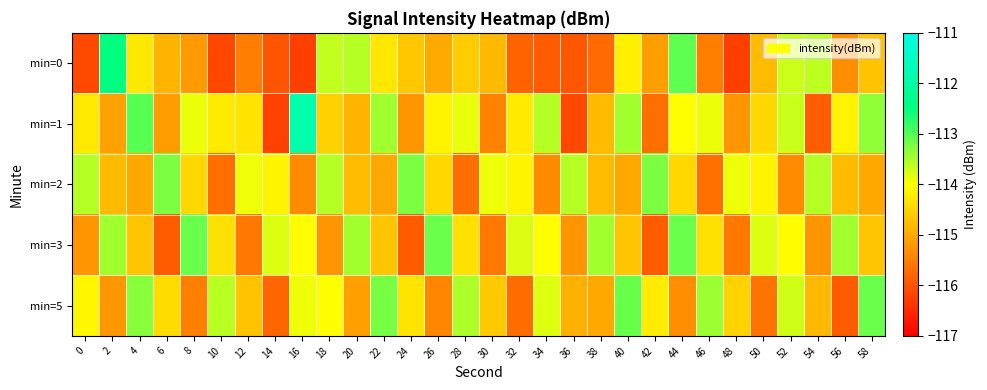

Reading left to right, list all the values displayed in this chart.

min=0: 0=-116.1	2=-112.5	4=-114.3	6=-114.9	8=-115.2	10=-116.2	12=-115.5	14=-116.0	16=-116.2	18=-113.6	20=-113.6	22=-114.3	24=-114.6	26=-115.0	28=-114.6	30=-114.8	32=-115.8	34=-115.9	36=-116.0	38=-115.7	40=-114.2	42=-115.1	44=-113.1	46=-115.5	48=-116.2	50=-114.8	52=-113.7	54=-113.6	56=-115.3	58=-114.7
min=1: 0=-114.3	2=-115.1	4=-113.0	6=-115.1	8=-113.9	10=-114.2	12=-114.3	14=-116.2	16=-111.8	18=-114.5	20=-114.9	22=-113.4	24=-115.2	26=-114.1	28=-113.9	30=-115.5	32=-114.2	34=-113.6	36=-116.1	38=-114.8	40=-113.5	42=-115.7	44=-114.0	46=-113.9	48=-115.2	50=-114.5	52=-113.7	54=-115.9	56=-114.1	58=-113.3
min=2: 0=-113.6	2=-114.8	4=-115.0	6=-113.2	8=-114.5	10=-115.7	12=-113.9	14=-114.1	16=-115.3	18=-113.6	20=-114.8	22=-115.0	24=-113.2	26=-114.5	28=-115.7	30=-113.9	32=-114.1	34=-115.3	36=-113.6	38=-114.8	40=-115.0	42=-113.2	44=-114.5	46=-115.7	48=-113.9	50=-114.1	52=-115.3	54=-113.6	56=-114.8	58=-115.0
min=3: 0=-115.2	2=-113.5	4=-114.7	6=-115.9	8=-113.1	10=-114.3	12=-115.6	14=-113.8	16=-114.0	18=-115.2	20=-113.5	22=-114.7	24=-115.9	26=-113.1	28=-114.3	30=-115.6	32=-113.8	34=-114.0	36=-115.2	38=-113.5	40=-114.7	42=-115.9	44=-113.1	46=-114.3	48=-115.6	50=-113.8	52=-114.0	54=-115.2	56=-113.5	58=-114.7
min=5: 0=-114.1	2=-115.2	4=-113.3	6=-114.4	8=-115.5	10=-113.6	12=-114.7	14=-115.8	16=-113.9	18=-114.0	20=-115.1	22=-113.2	24=-114.3	26=-115.4	28=-113.5	30=-114.6	32=-115.7	34=-113.8	36=-114.9	38=-115.0	40=-113.1	42=-114.2	44=-115.3	46=-113.4	48=-114.5	50=-115.6	52=-113.7	54=-114.8	56=-115.9	58=-113.1